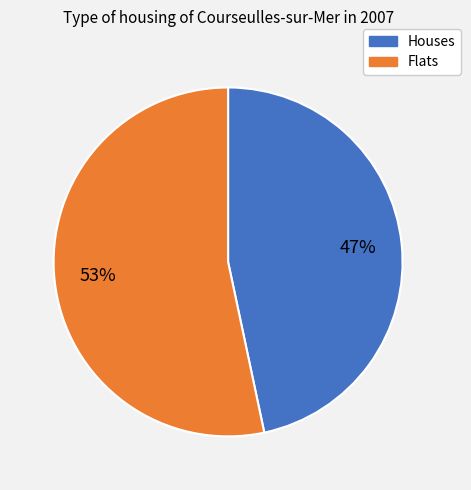

What percentage is the Houses slice, to the nearest percent?

47%